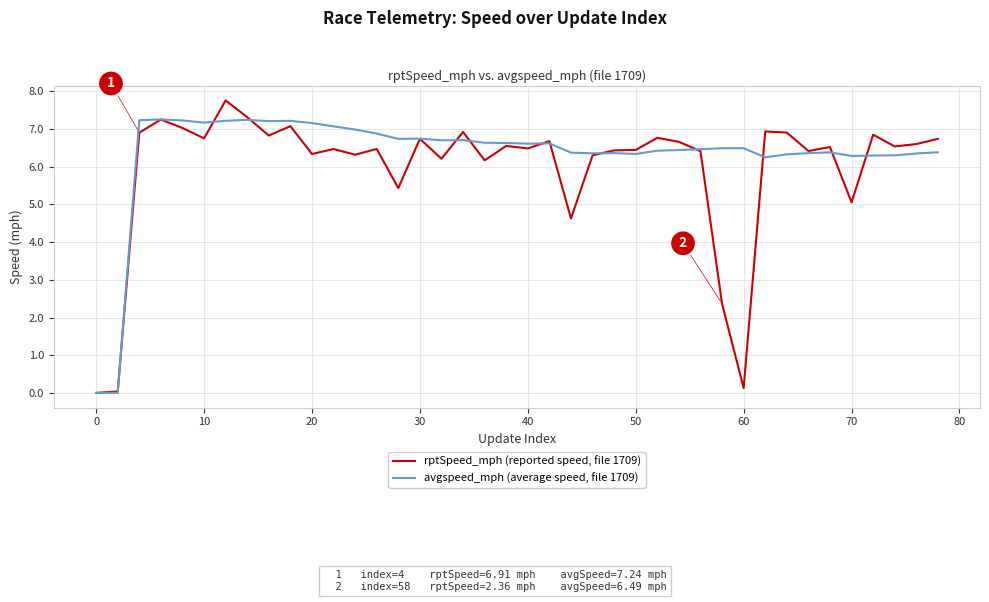

Which series has the largest total across all categories?

avgspeed_mph (average speed, file 1709)